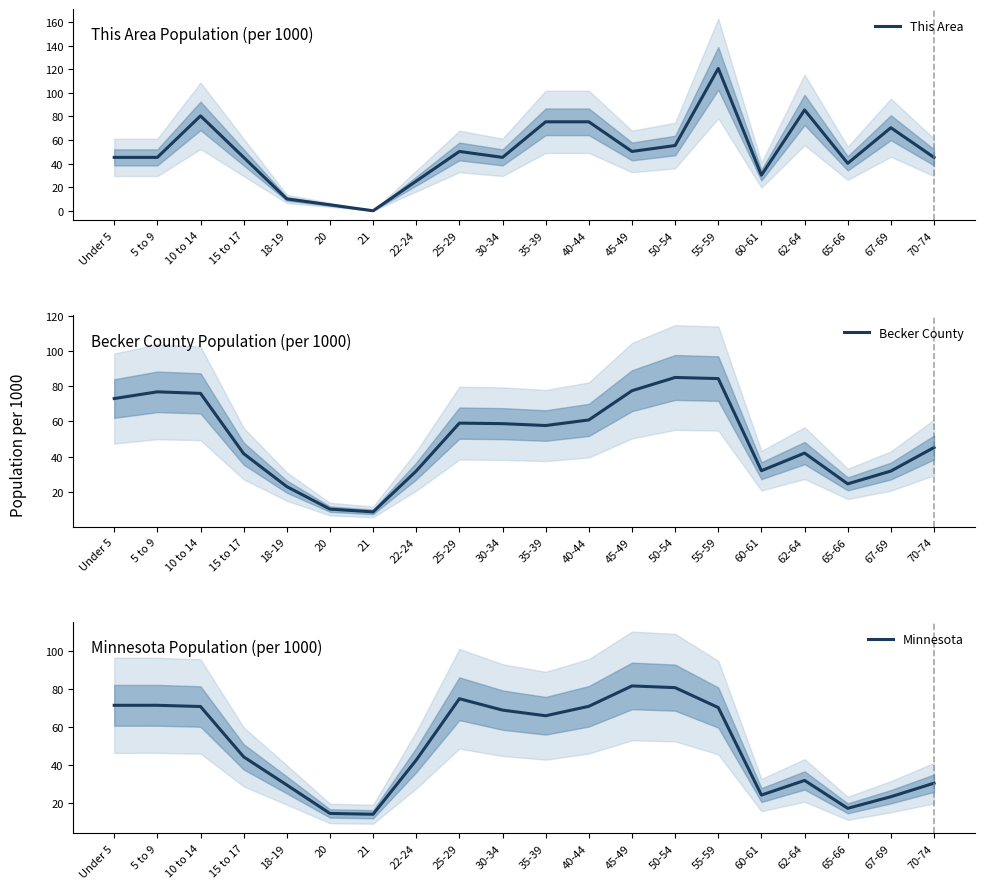

Is the value of Minnesota at 30-34 greater than the value of Becker County at 67-69?

Yes